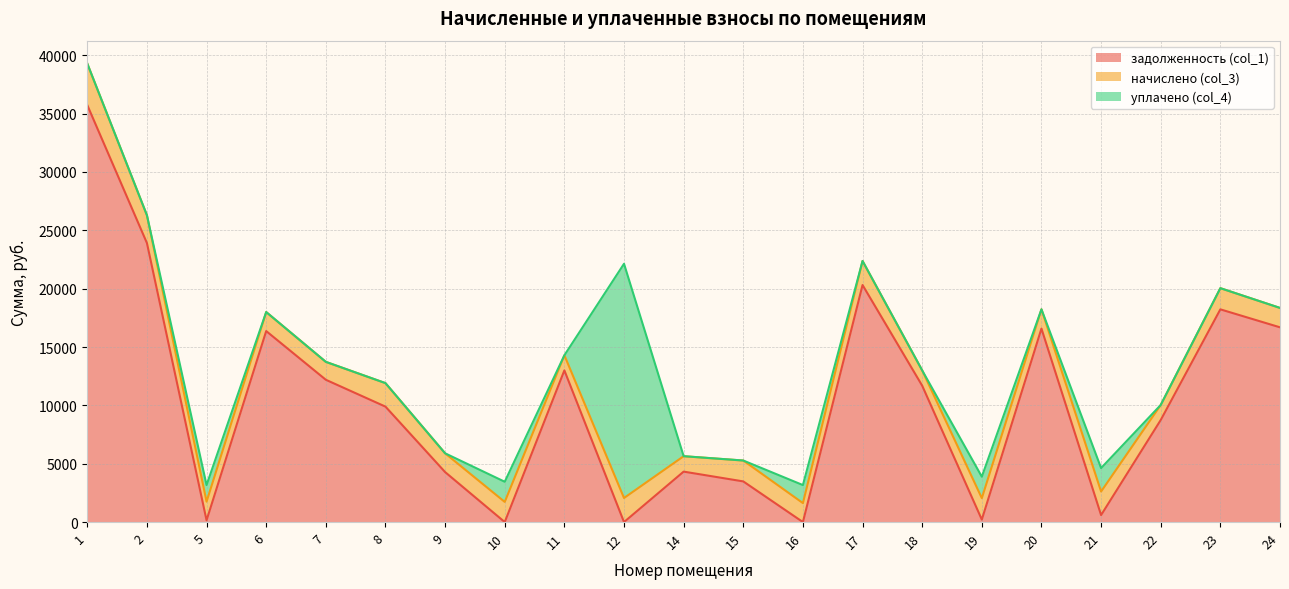

At how many categories does at least one series exceed 15916?

8